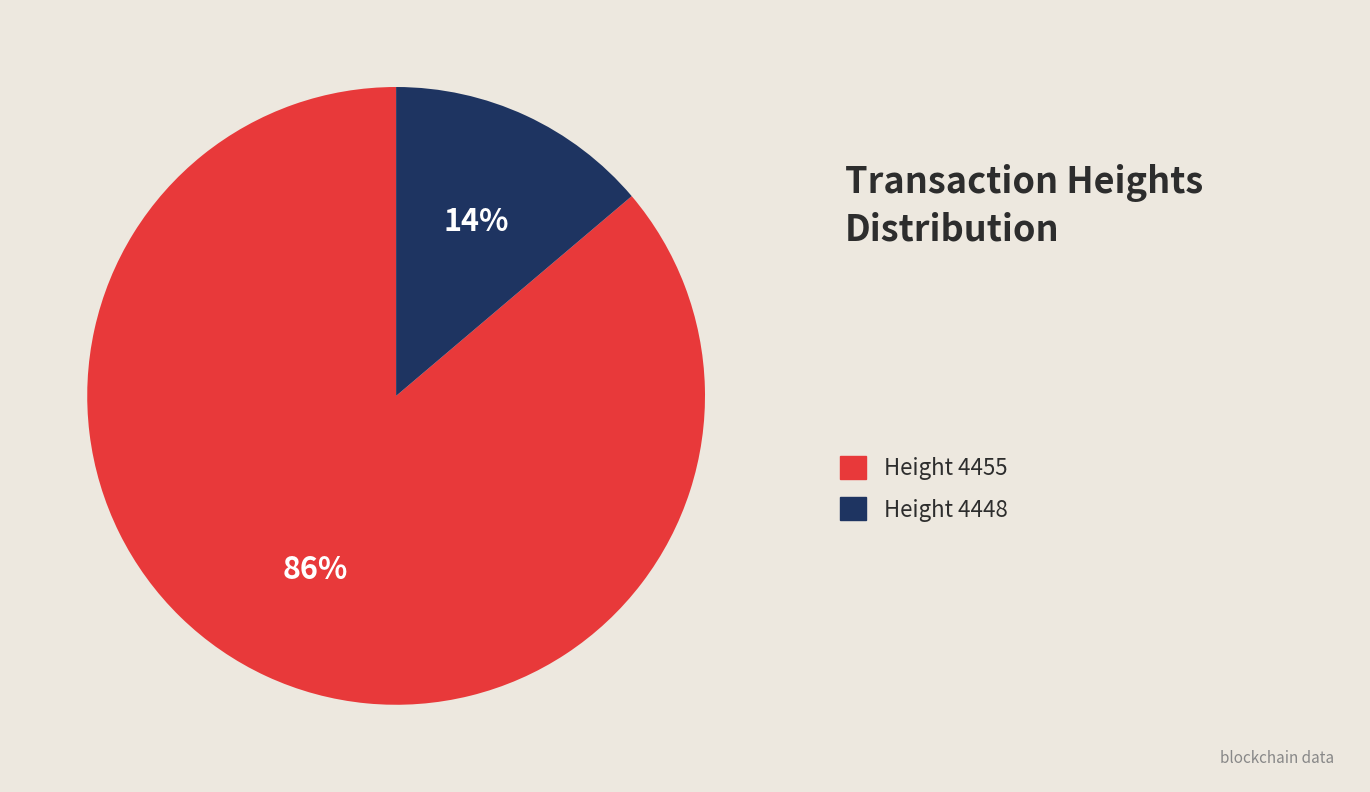

To the nearest percent, what is the difference between the largest and smallest slice percentages?

72%